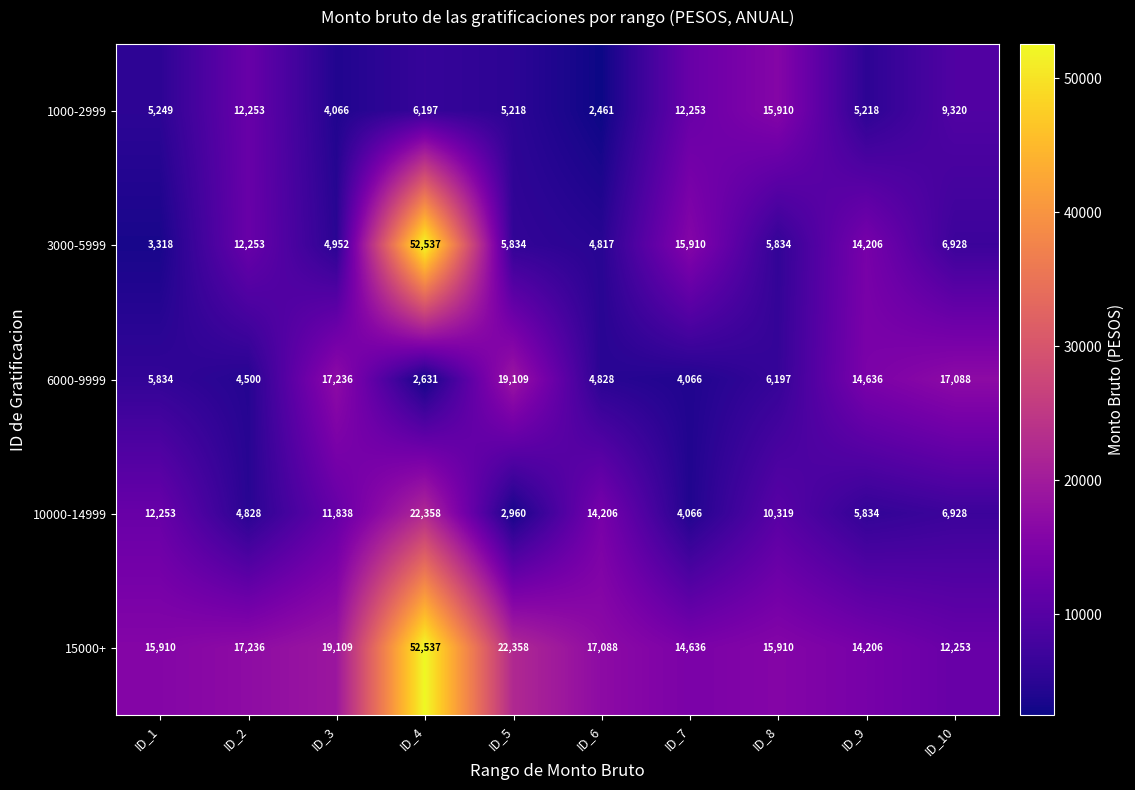

At ID_3, list the series in order from smallest to largest.

1000-2999, 3000-5999, 10000-14999, 6000-9999, 15000+